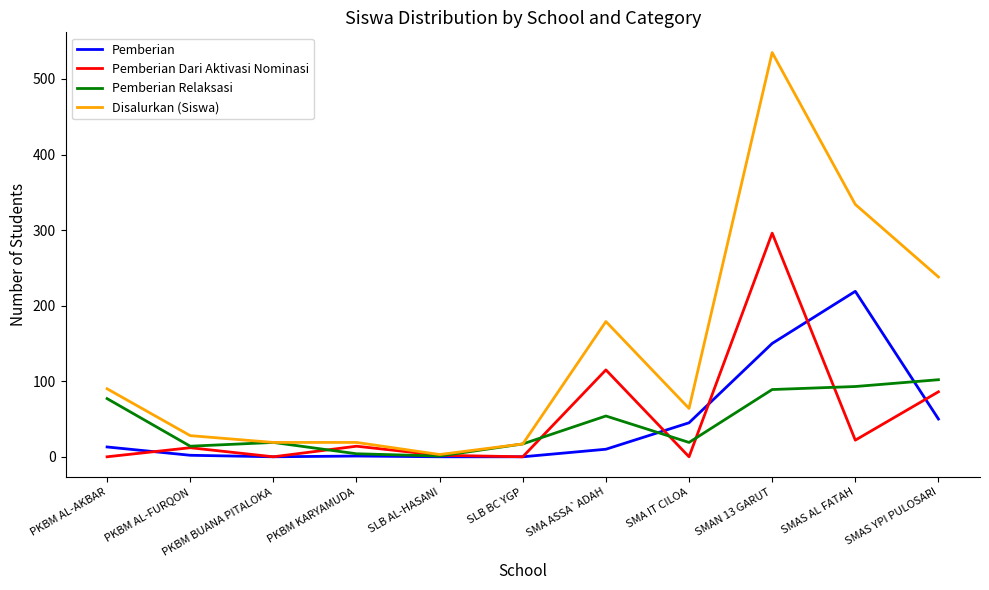

Which series has the largest total across all categories?

Disalurkan (Siswa)